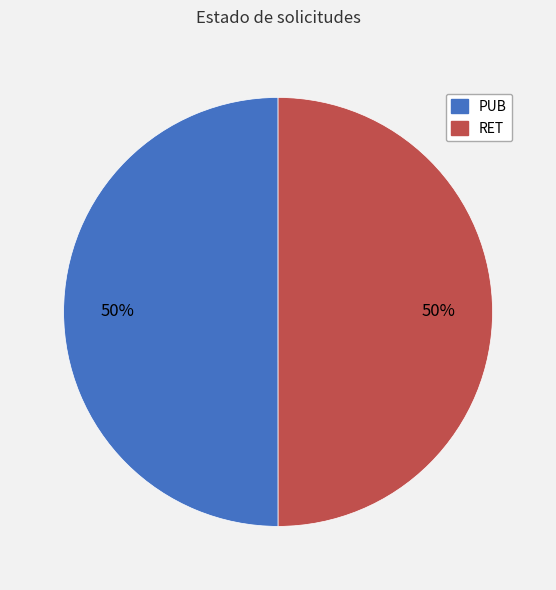

Do PUB and RET together represent more than half of the pie?

Yes